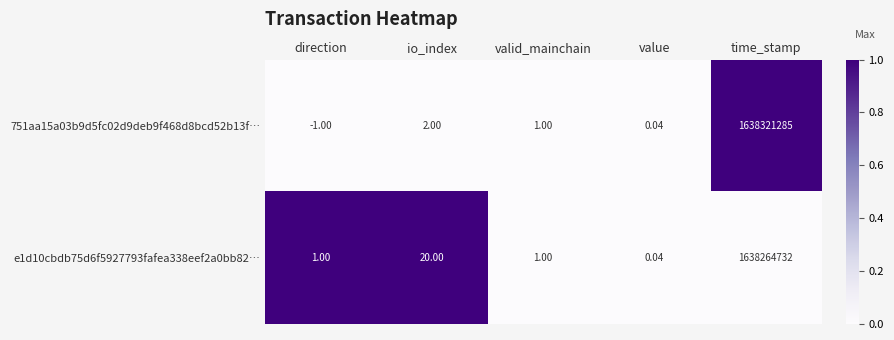

Which category has the lowest value in the 751aa15a03b9d5fc02d9deb9f468d8bcd52b13f… series?

direction